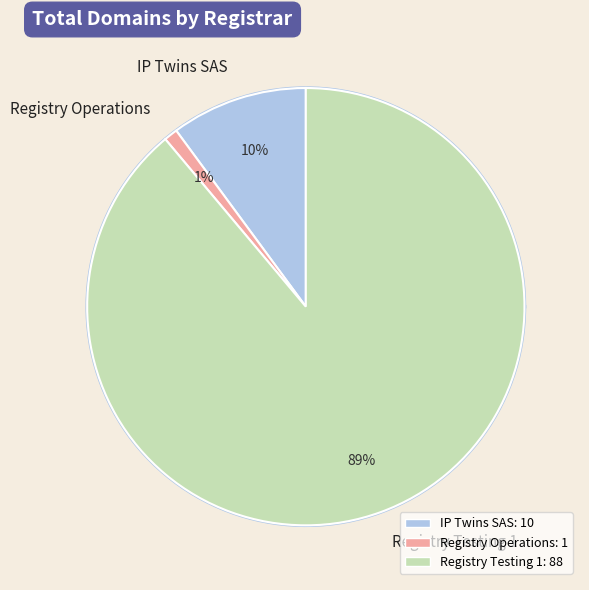

What is the ratio of the value at Registry Testing 1 to the value at Registry Operations?

88.0